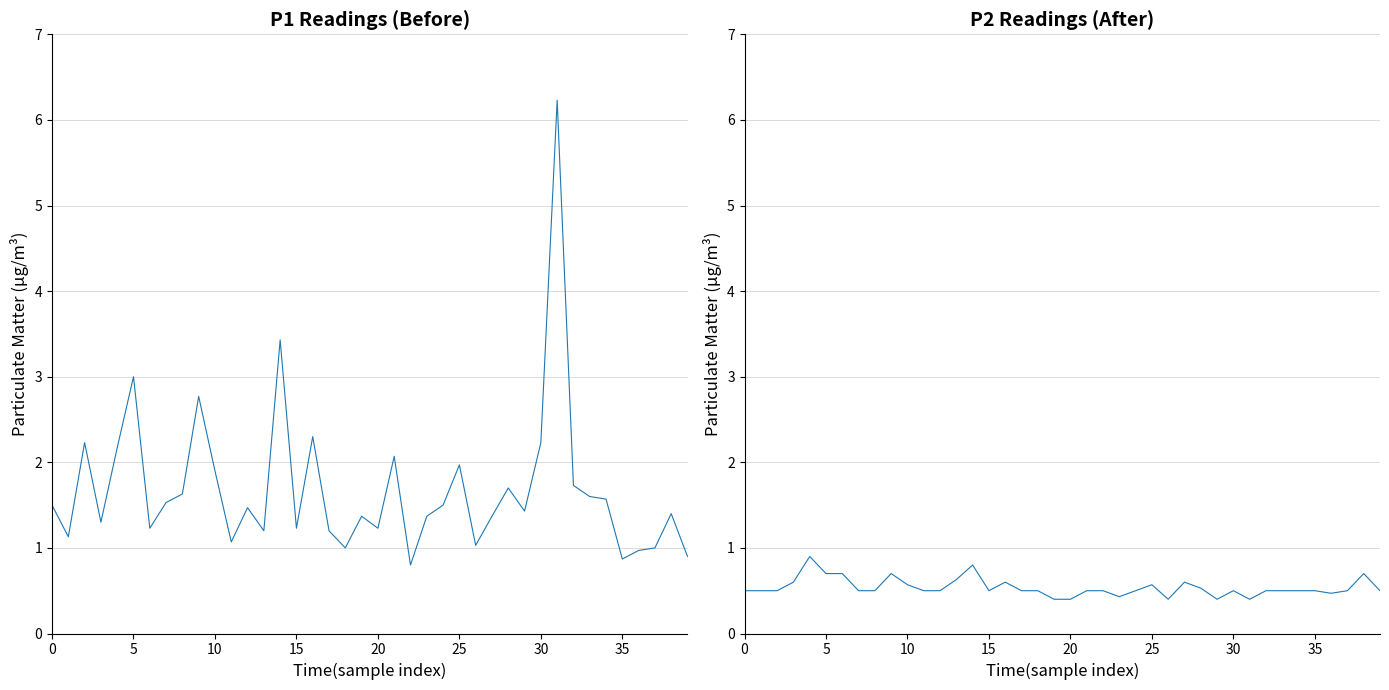

What are all the series names shown in the legend?

P1, P2